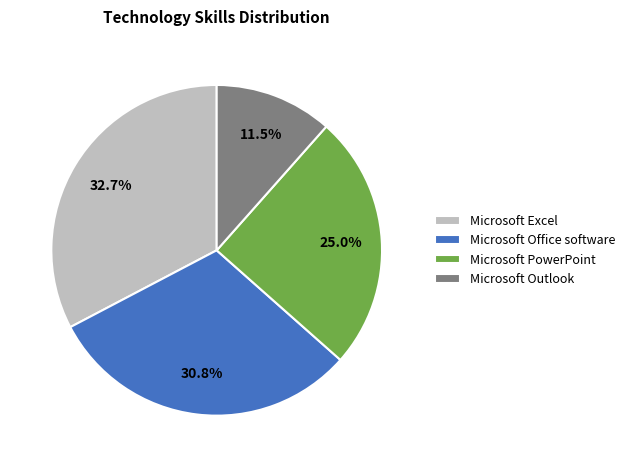

Approximately how many times larger is the value at Microsoft Outlook compared to Microsoft Excel?

0.4